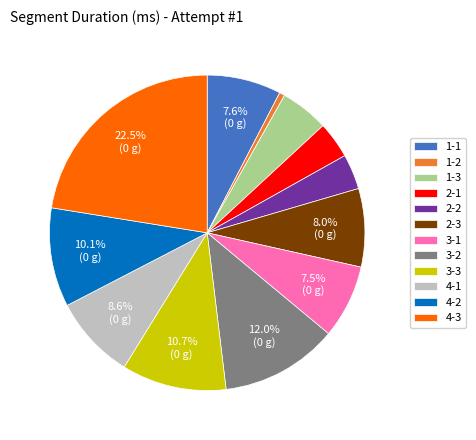

To the nearest percent, what portion does 4-2 represent?

10%